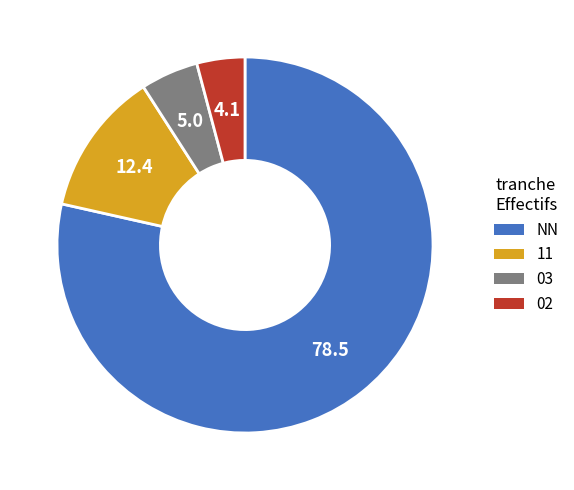

Rank the categories by value from highest to lowest.

NN, 11, 03, 02